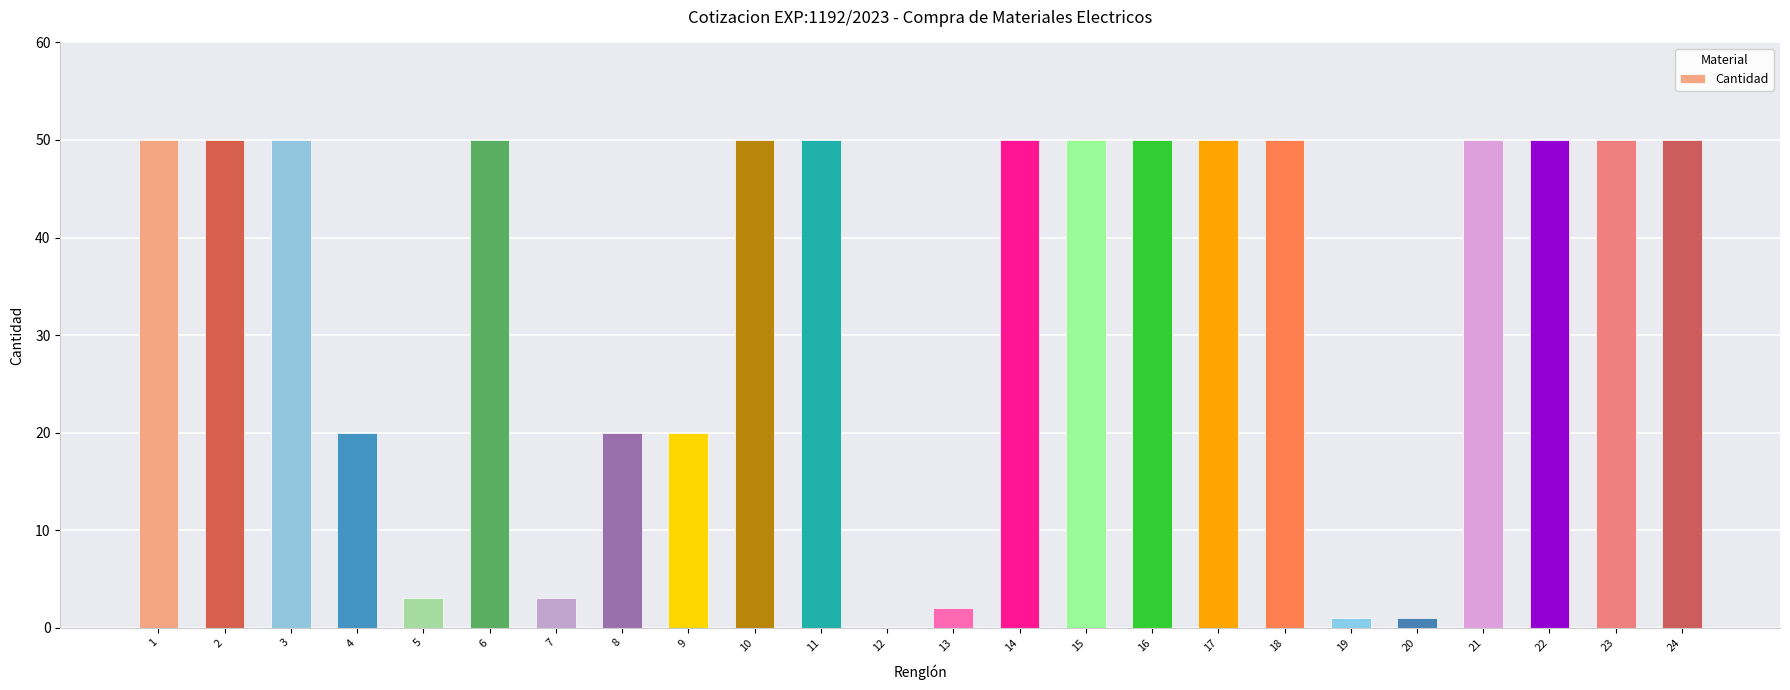

The chart shows a value of 70 at 6. True or false?

False